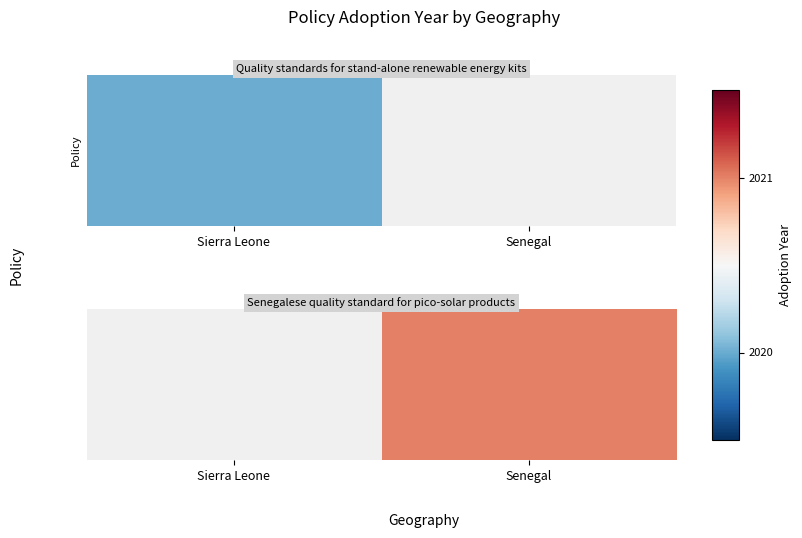

What is the sum of the values at Sierra Leone and Senegal?

2021